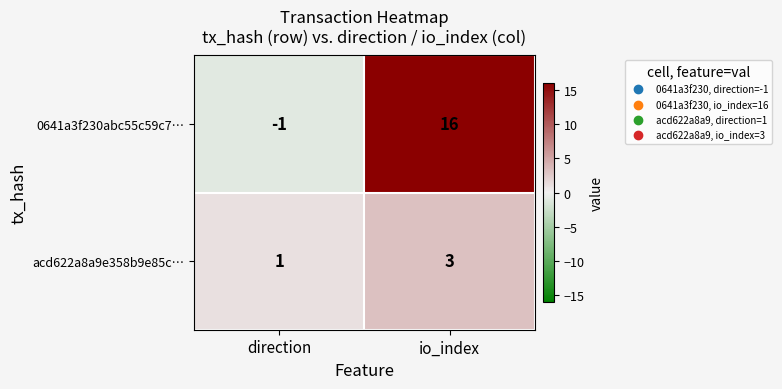

How many series are shown in this chart?

2